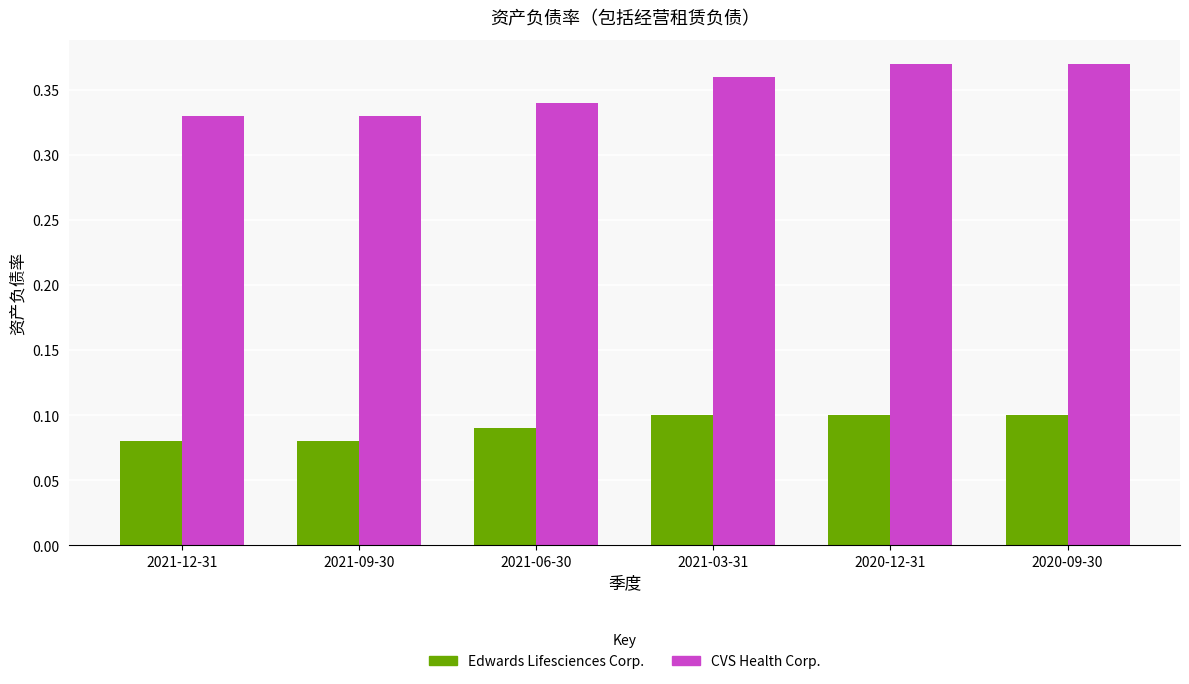

List the series in order of their overall mean, highest first.

CVS Health Corp., Edwards Lifesciences Corp.